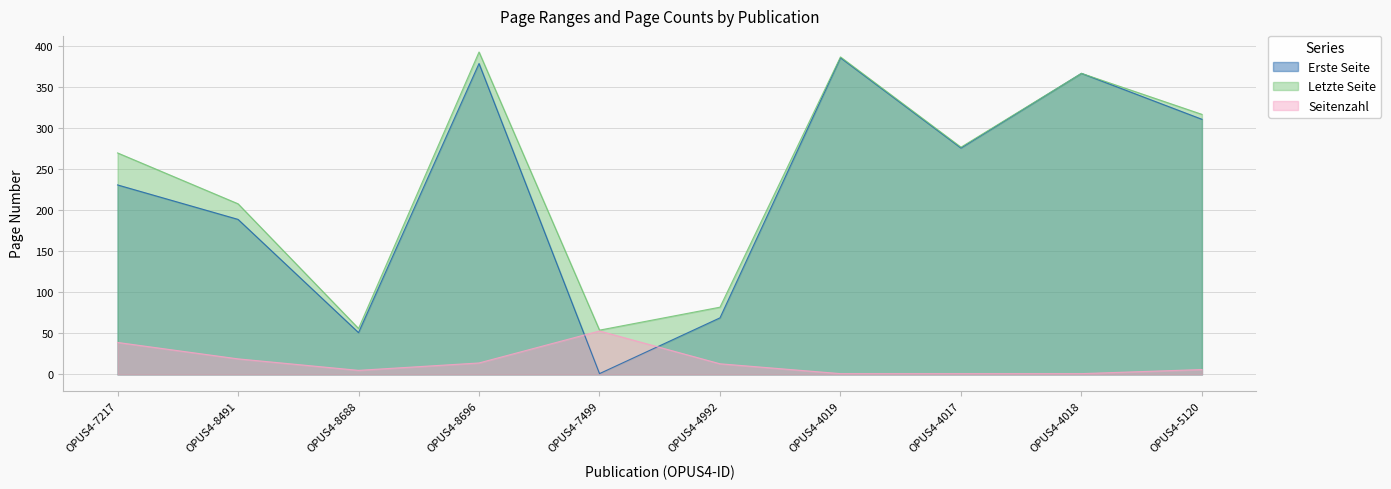

How many lines are shown in the chart?

3